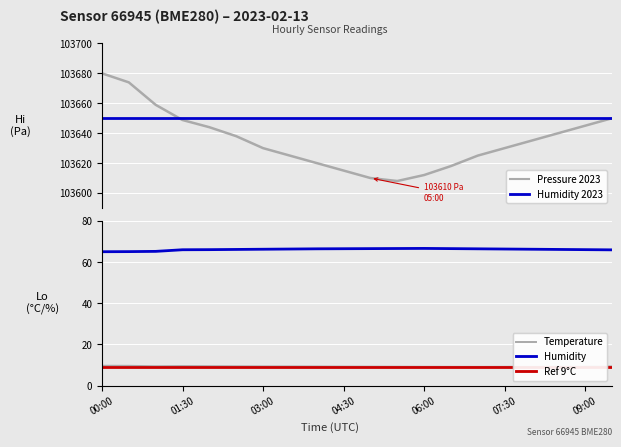

Reading right to left, what are all the values shown in this chart?

pressure: 103650.0	103645.0	103640.0	103635.0	103630.0	103625.0	103618.0	103612.0	103608.0	103610.0	103615.0	103620.0	103625.0	103630.0	103638.0	103644.0	103648.8	103659.0	103674.0	103680.0
temperature: 9.3	9.2	9.2	9.2	9.1	9.1	9.1	9.1	9.2	9.2	9.2	9.2	9.3	9.3	9.3	9.4	9.5	9.4	9.6	9.6
humidity: 66.0	66.1	66.2	66.3	66.4	66.5	66.6	66.7	66.7	66.6	66.5	66.5	66.4	66.3	66.2	66.1	66.0	65.3	65.1	65.1